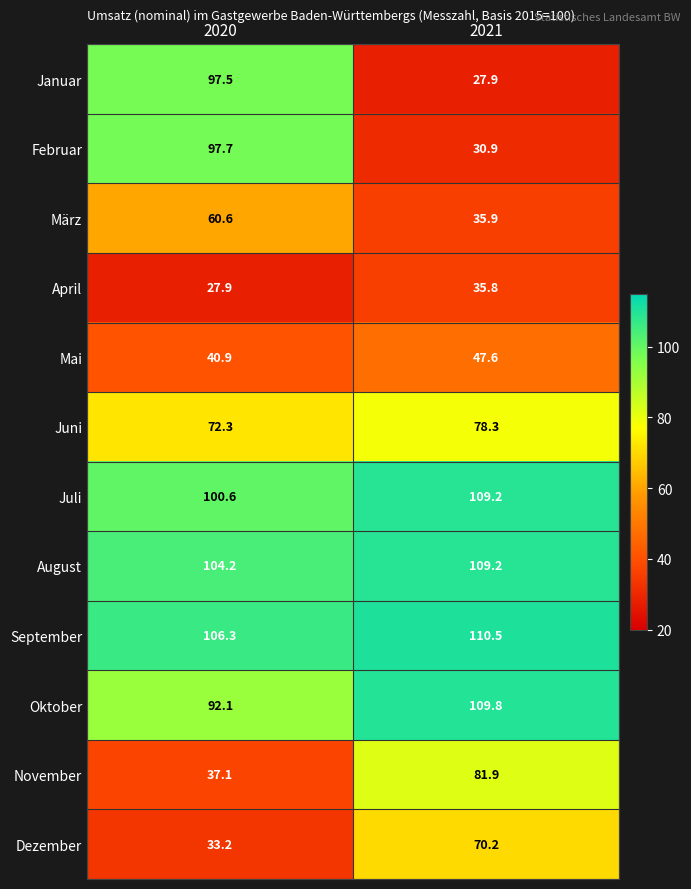

Which series has the largest range (max minus min)?

Januar